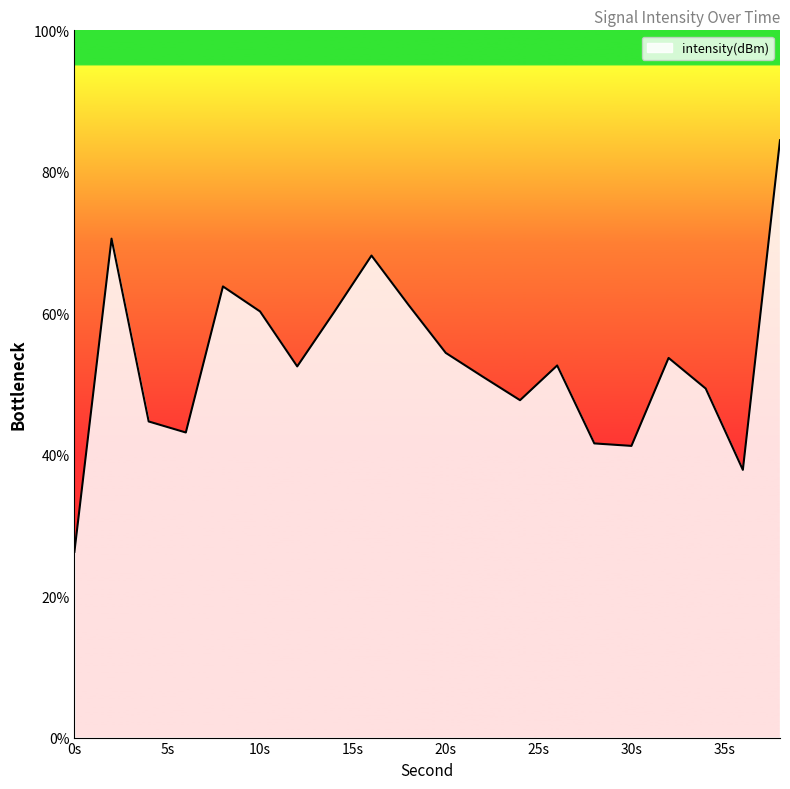

What is the difference between the maximum and minimum values?

58.2